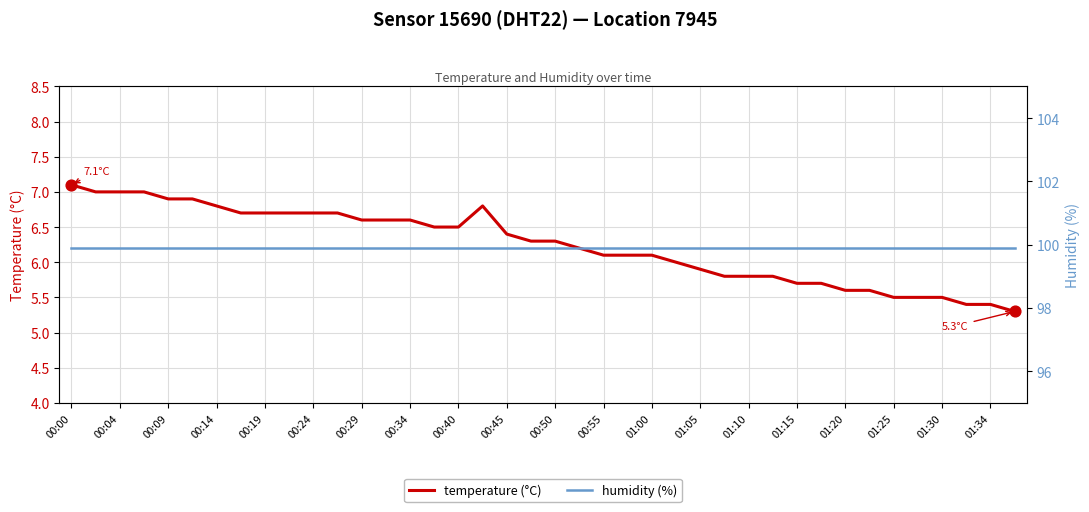

At how many categories does at least one series exceed 31?

40